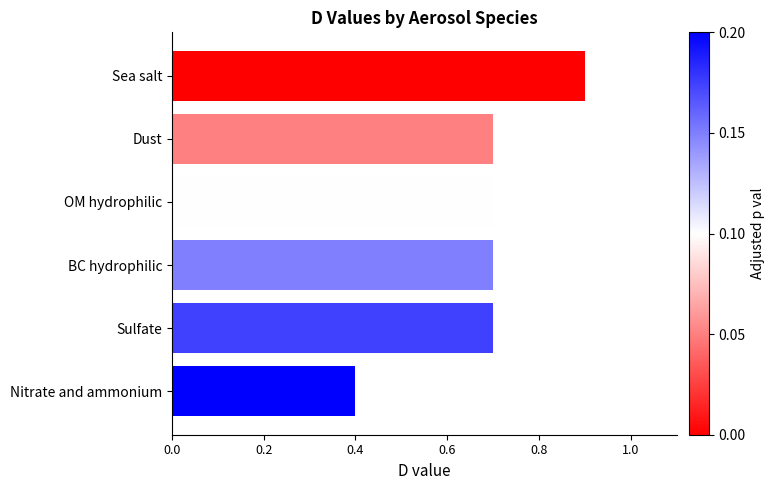

Which label corresponds to the smallest value in the chart?

Nitrate and ammonium